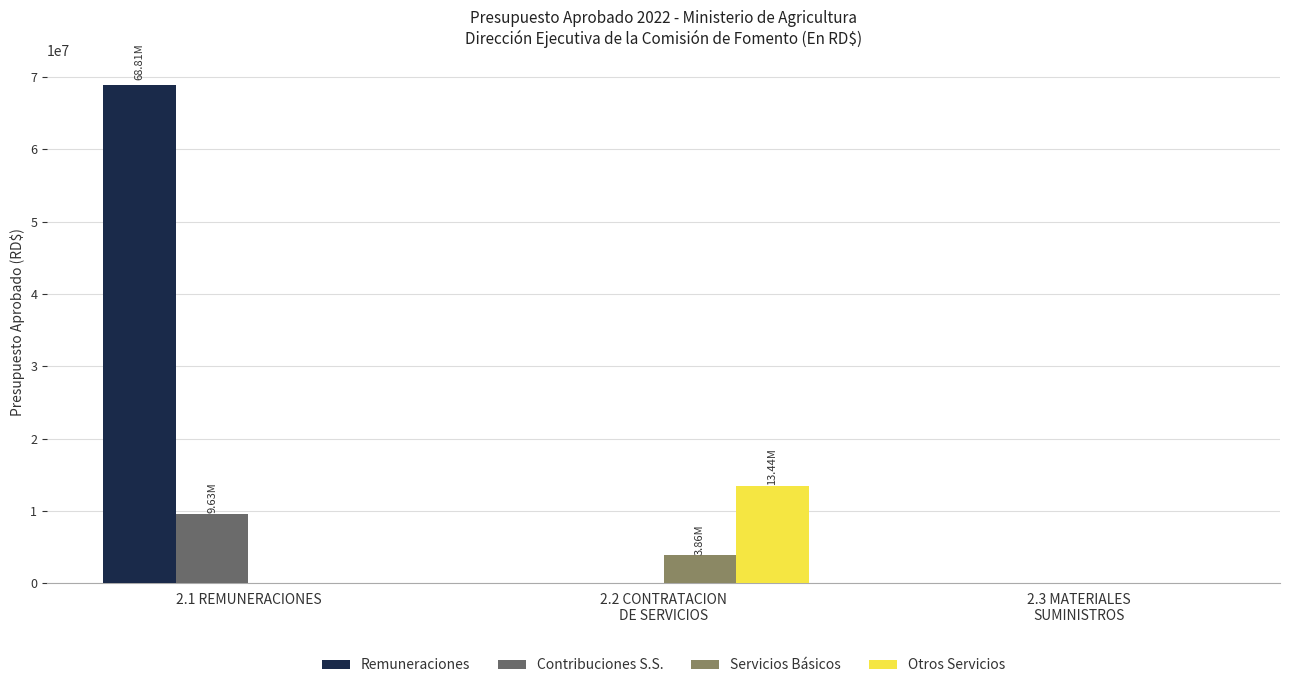

Is it true that Servicios Básicos equals 0 at 2.3 MATERIALES
SUMINISTROS?

True